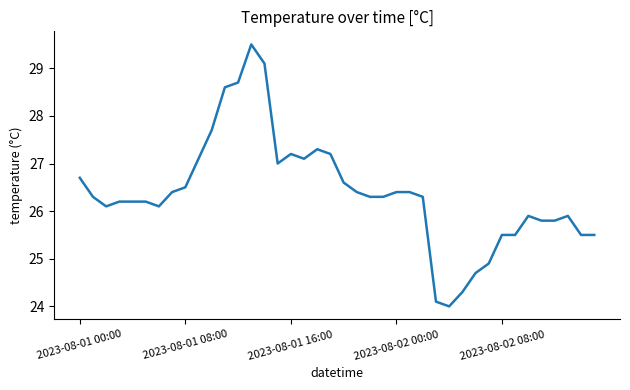

What is the difference between the maximum and minimum values?

5.5